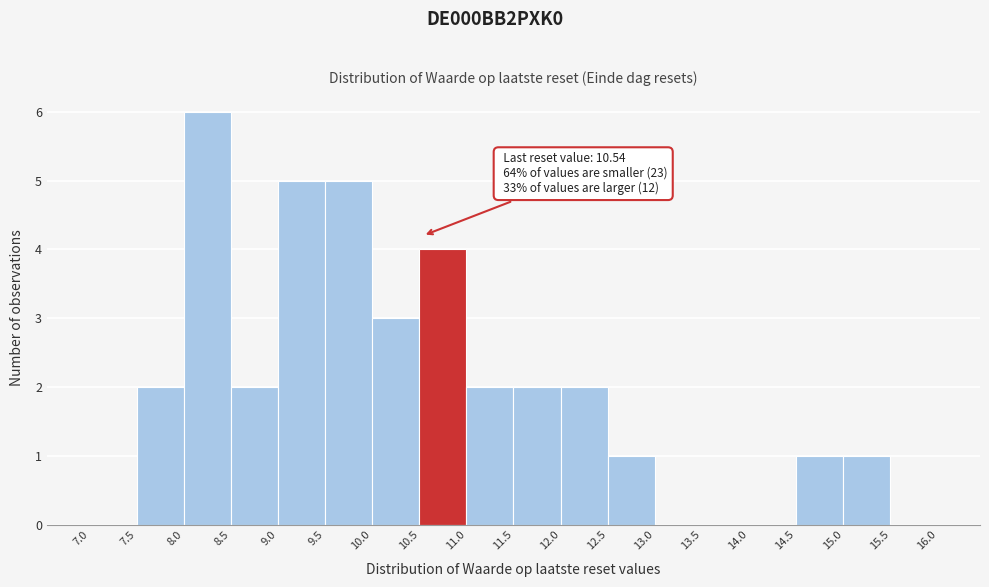

Which range on the x-axis has the tallest bar?

8.0 to 8.5